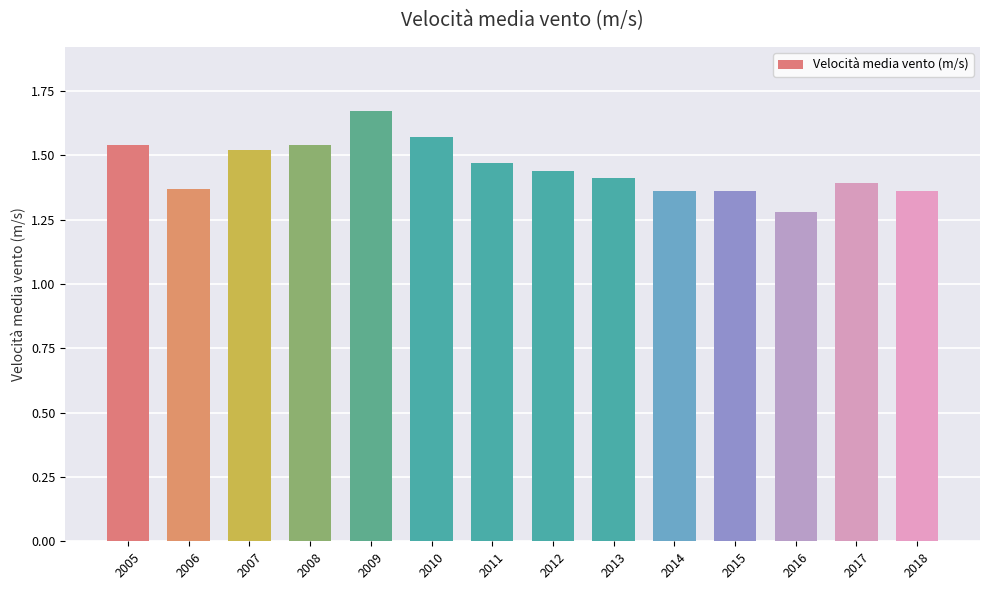

How many bars are there in total?

14